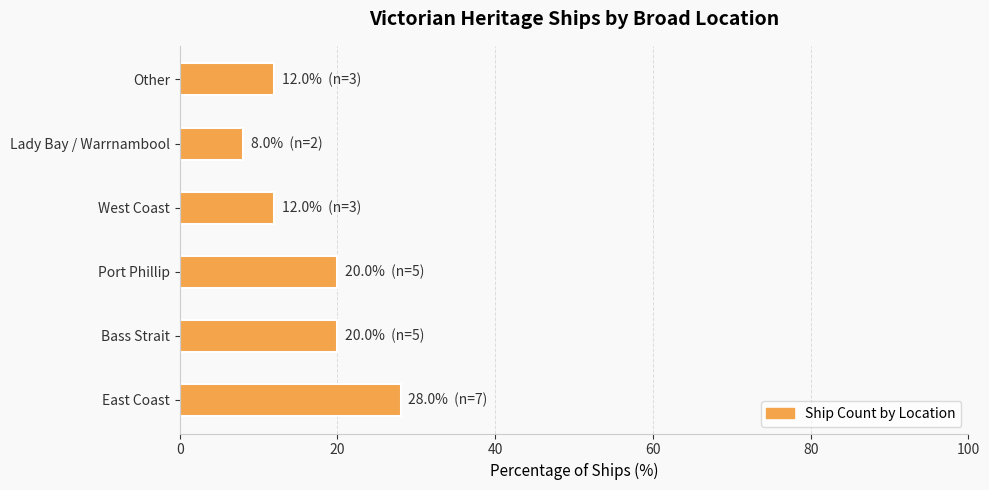

Which label corresponds to the smallest value in the chart?

Lady Bay / Warrnambool